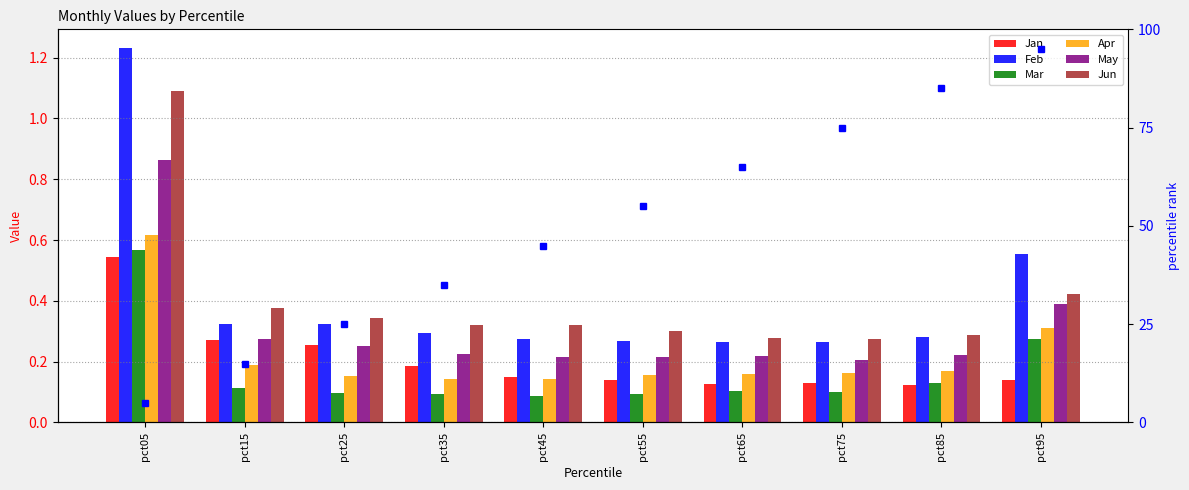

The Jan series shows 0.2 at pct35. True or false?

True